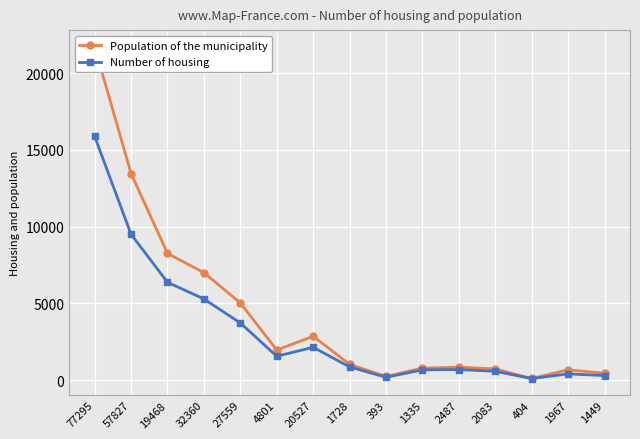

What is the sum of all Population of the municipality values?

65225